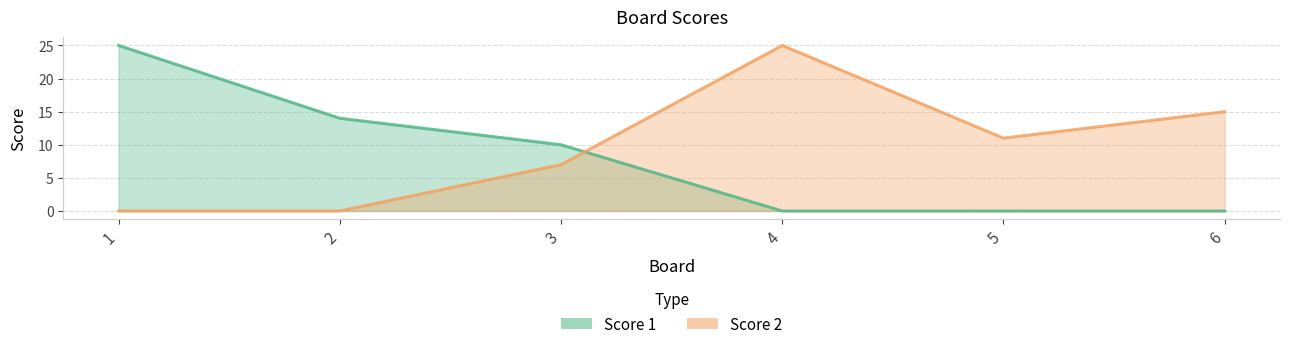

True or false: Score 1 and Score 2 intersect in this chart.

True